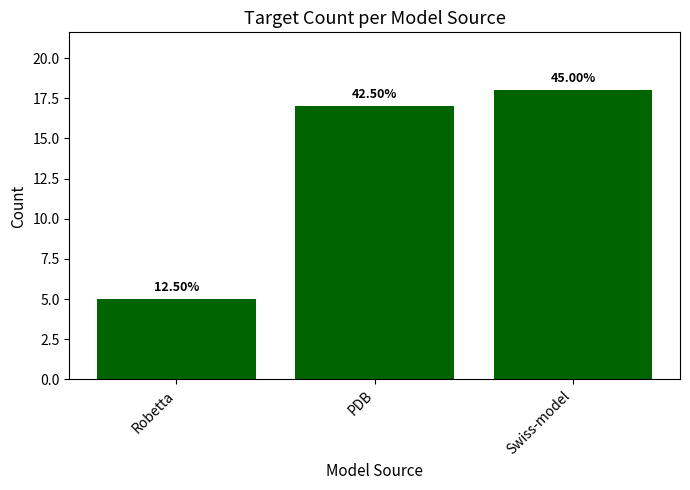

What position from the right is Swiss-model?

1